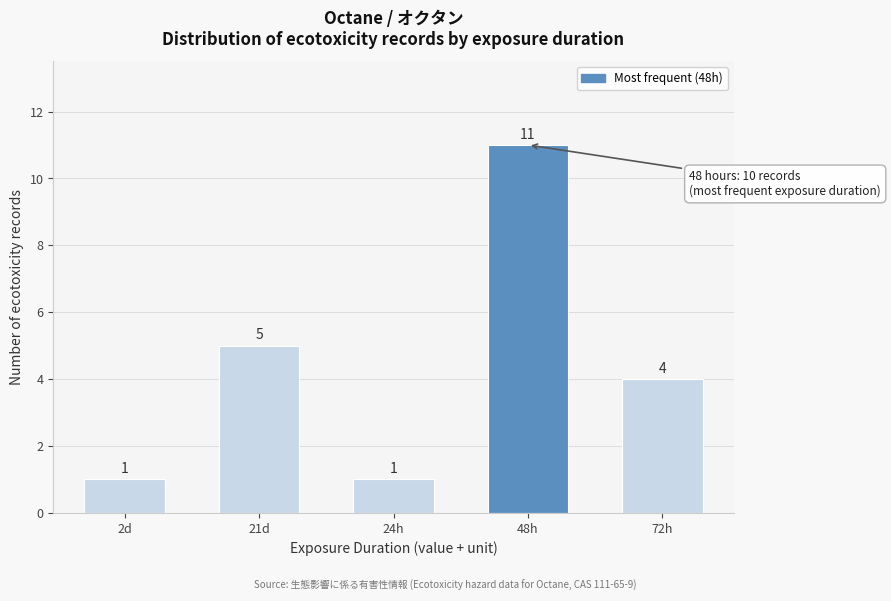

Reading left to right, transcribe all the data shown in this chart.

2d=1	21d=5	24h=1	48h=11	72h=4